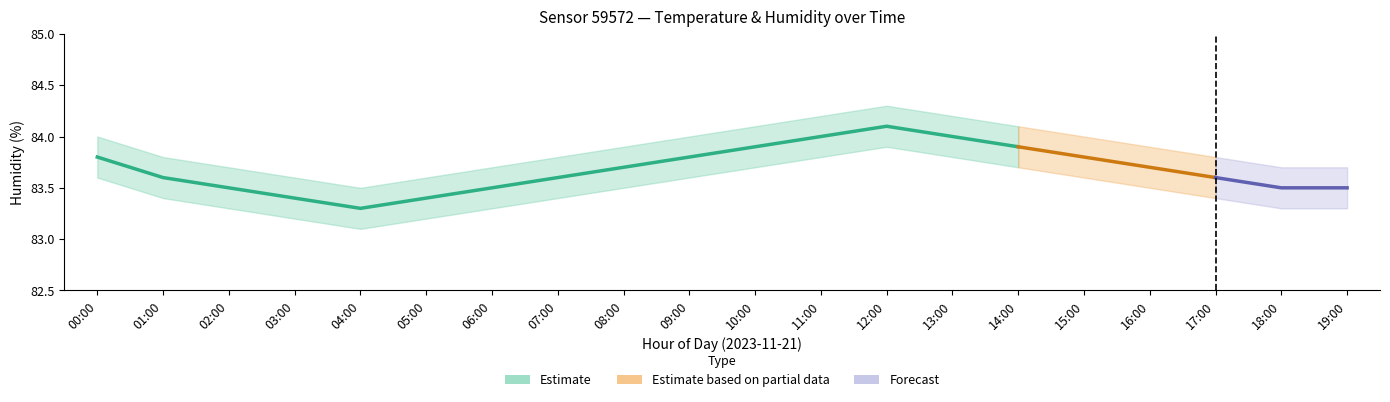

At how many categories does at least one series exceed 64?

20